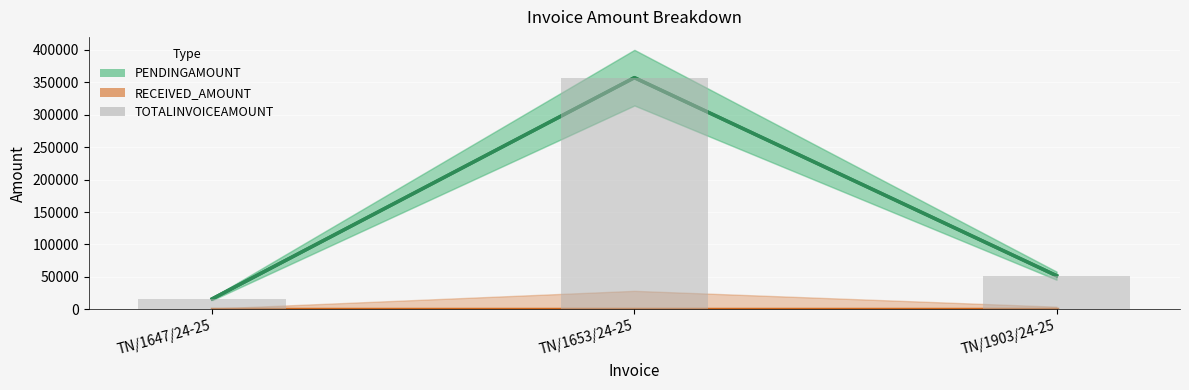

The chart shows a value of 20473 at TN/1903/24-25. True or false?

False